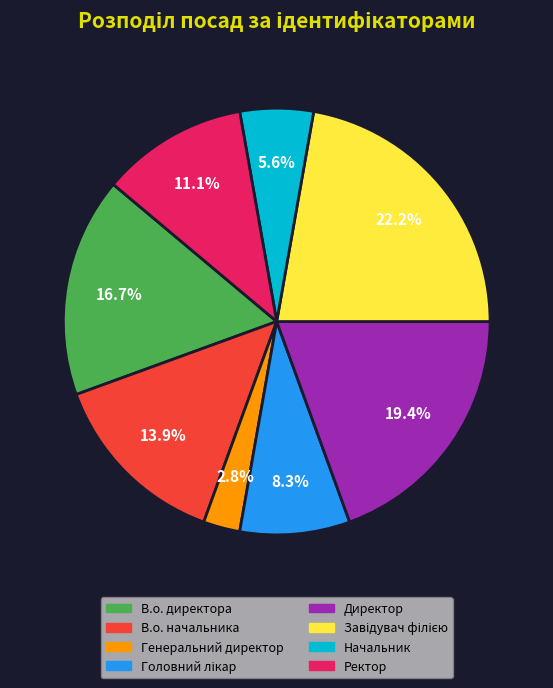

The В.о. начальника slice represents 14% of the pie. True or false?

True